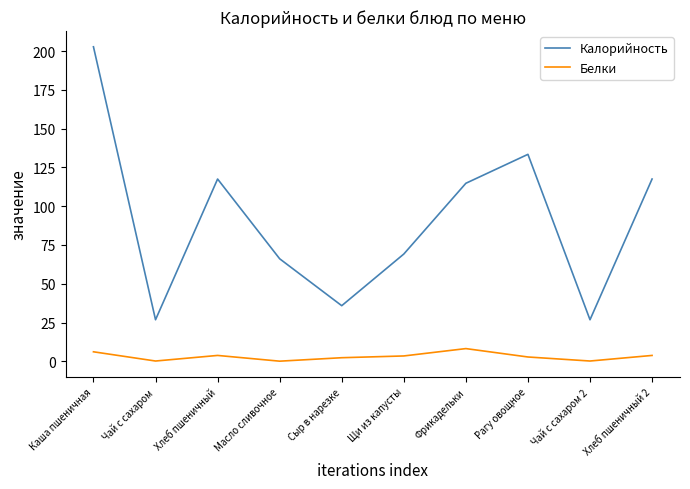

At which category is the sum across all series the highest?

Каша пшеничная